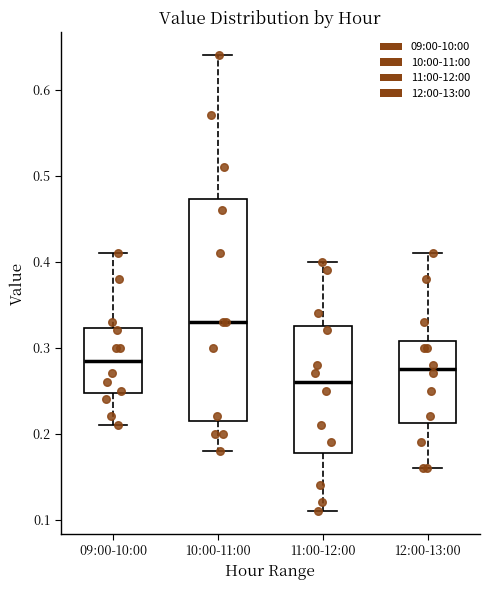

Comparing the boxes themselves (not the whiskers), which one is the tallest?

10:00-11:00